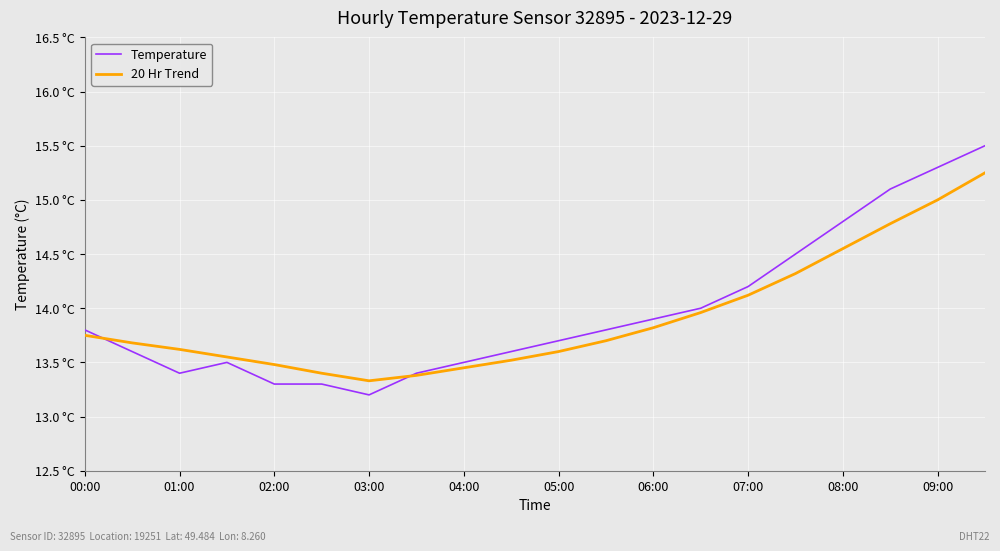

List the series in order of their overall mean, highest first.

Temperature, 20 Hr Trend